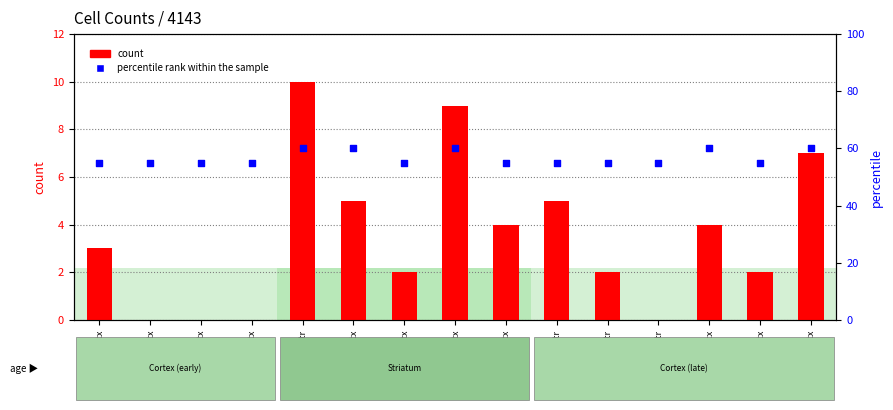

Which series has the widest spread of Y values?

count (GFP+)